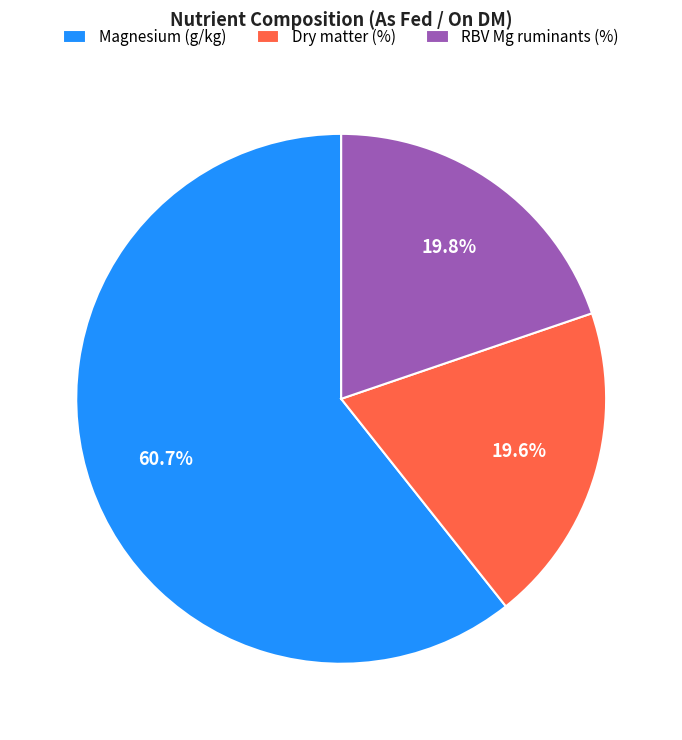

Combined, do RBV Mg ruminants and Magnesium account for over 50%?

Yes